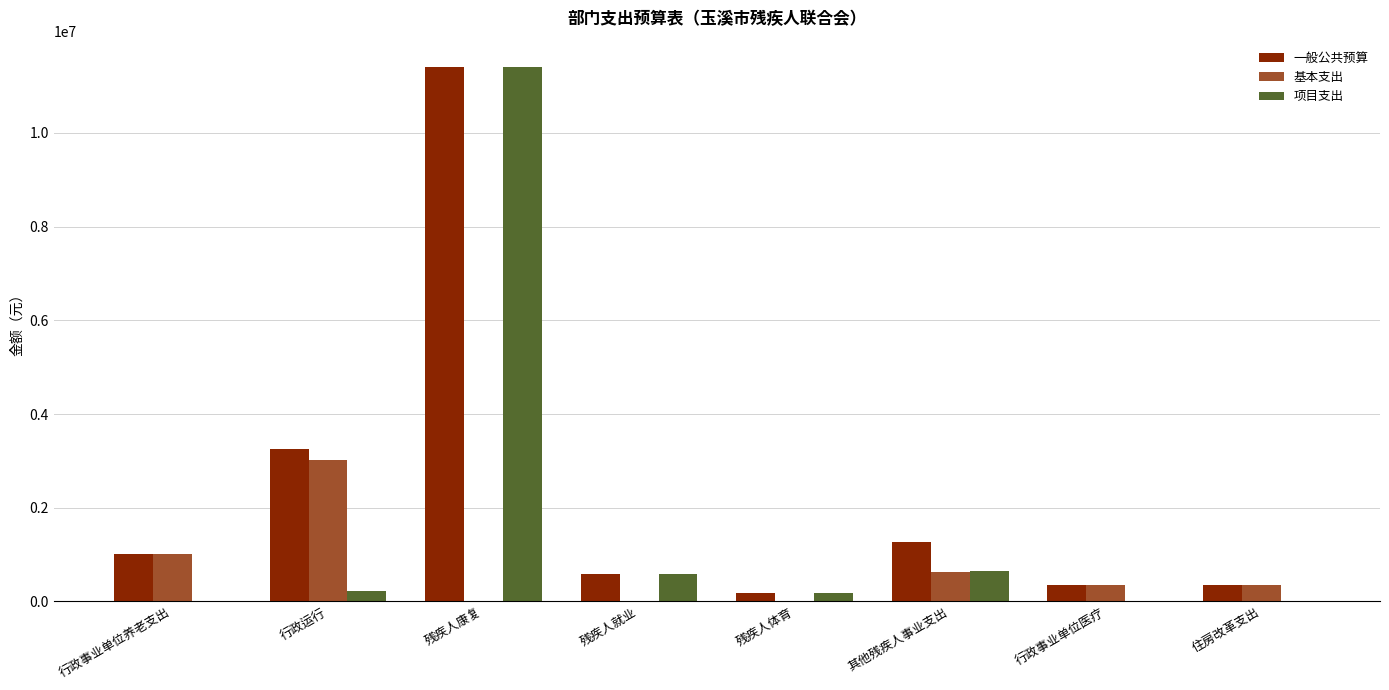

Is the value of 基本支出 at 其他残疾人事业支出 greater than the value of 项目支出 at 行政运行?

Yes